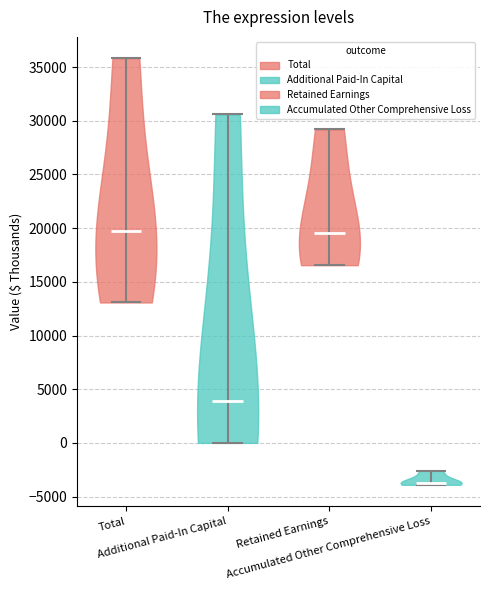

What is the lowest point the violin for Total reaches on the y-axis? The values are not printed on the chart, so give them approximately, as read against the axis.

13000